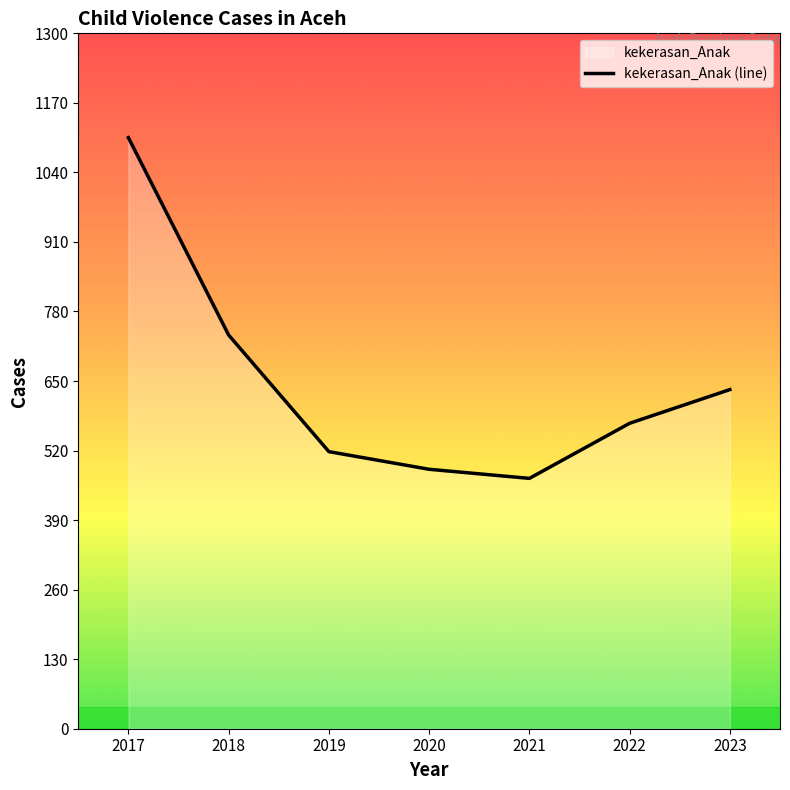

What is the difference between the second highest and second lowest values?

251